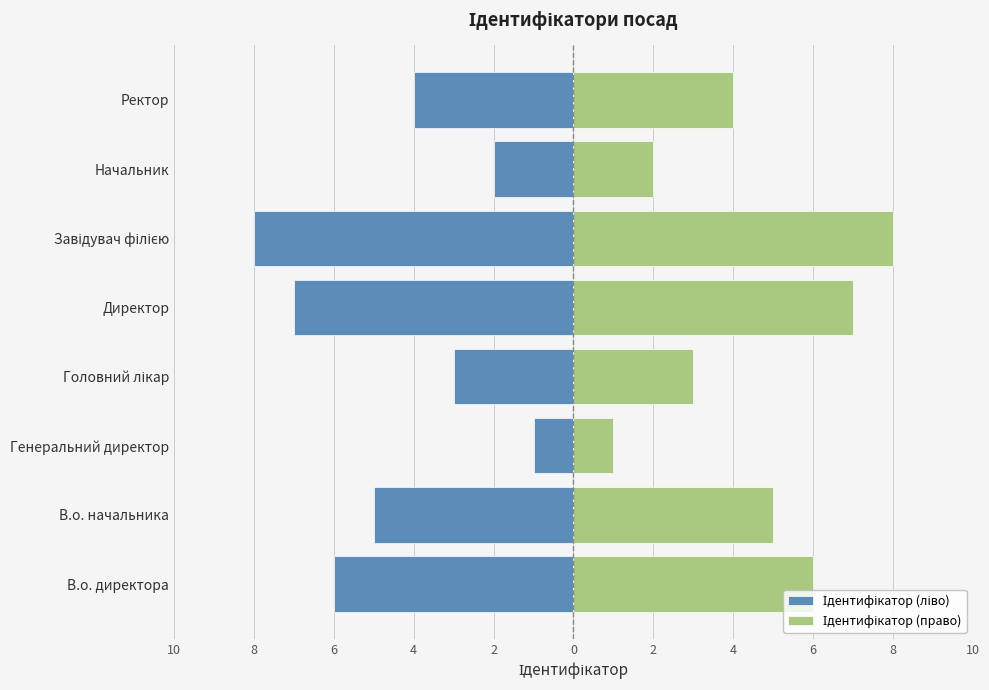

Which series changed the most between Генеральний директор and Завідувач філією?

Ідентифікатор (ліво)